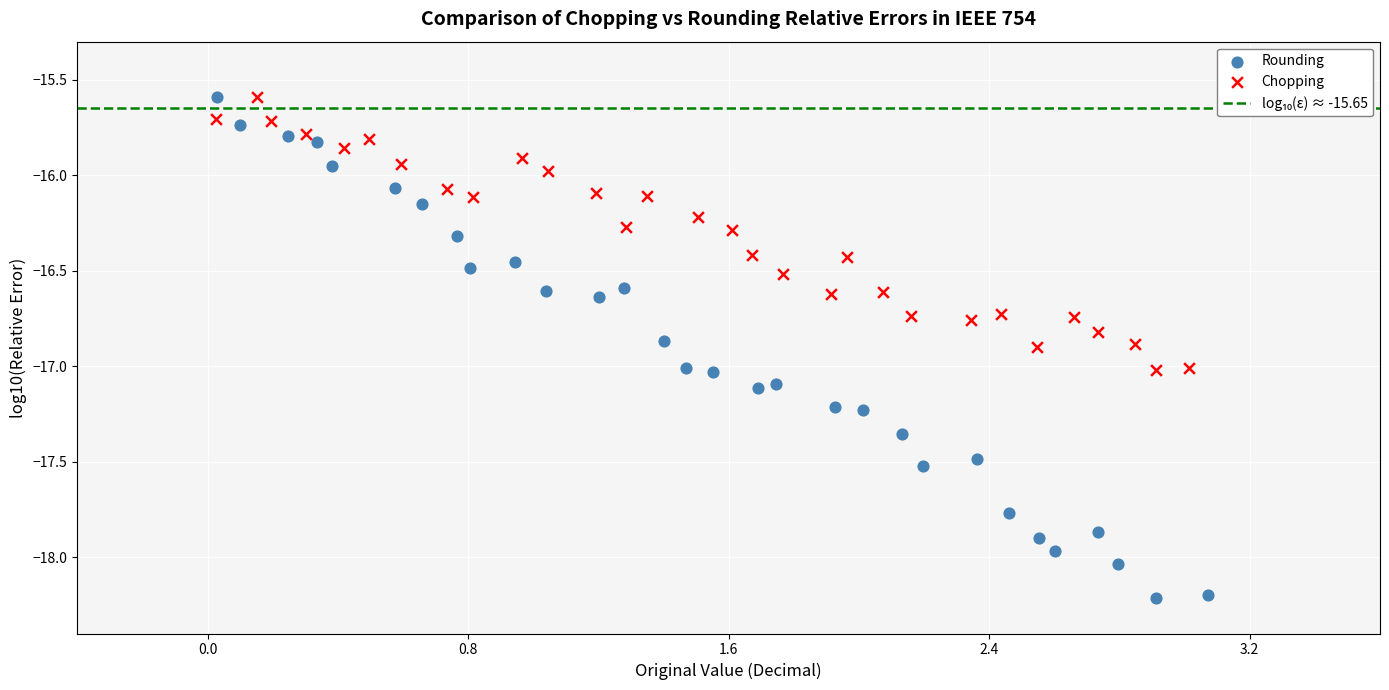

Which series reaches the minimum Y coordinate?

Rounding